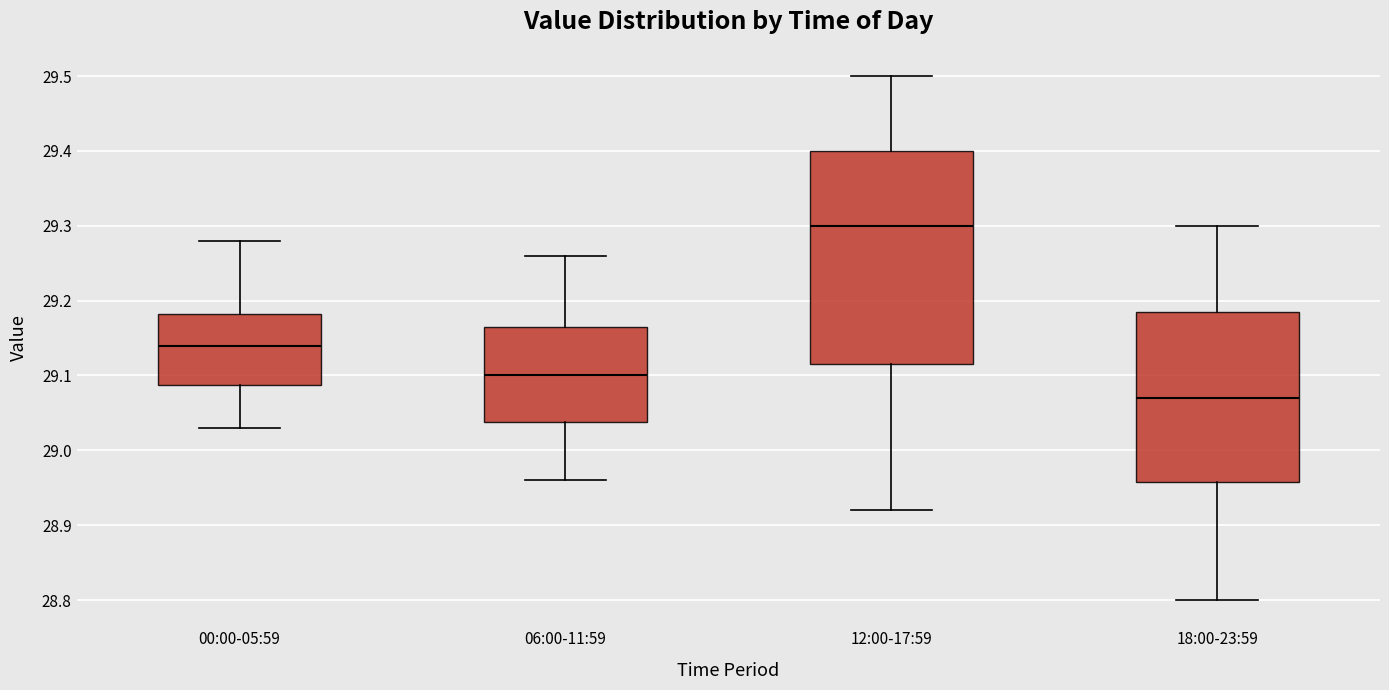

Which box's median line is the lowest?

18:00-23:59